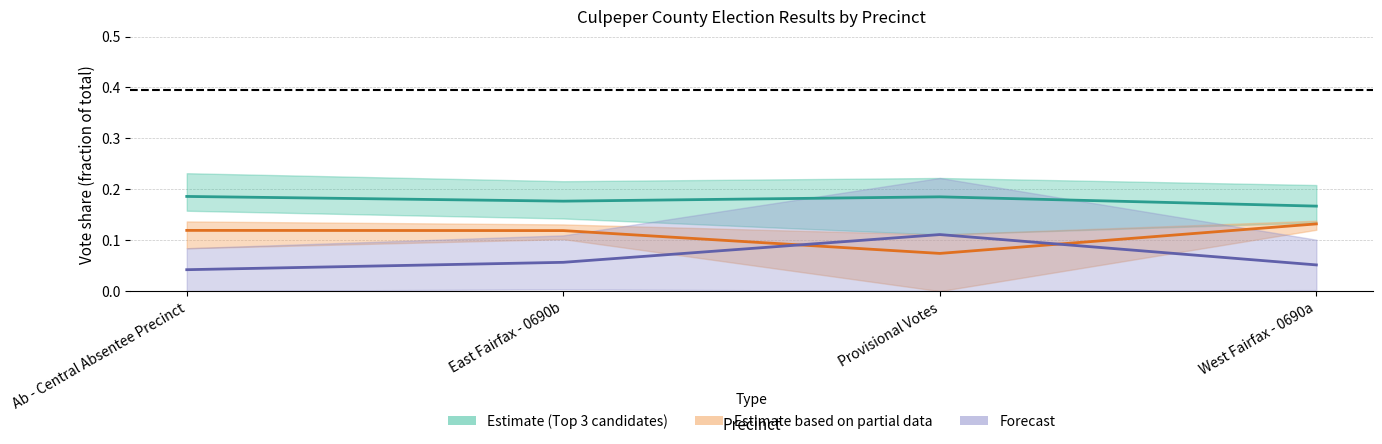

How many Remaining candidates values are between 0 and 1?

4